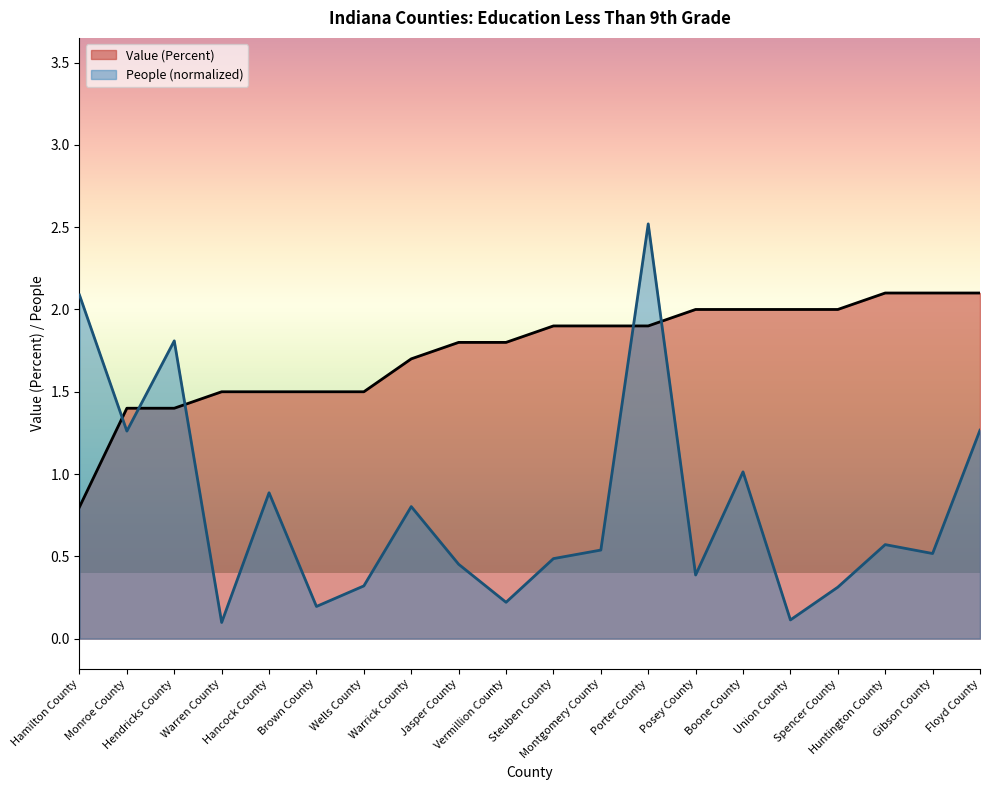

What is the highest value of the People (Education: Less Than 9th Grade) series?

2.5